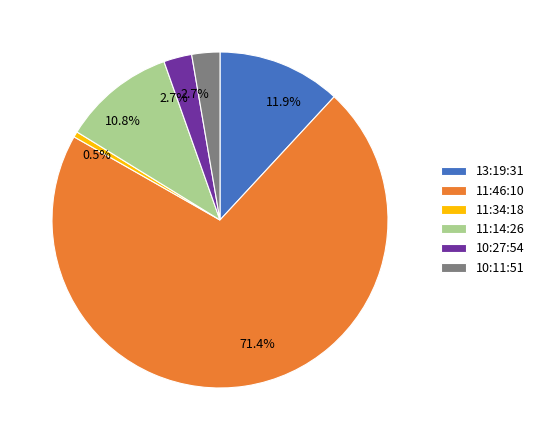

How many segments does this pie chart have?

6